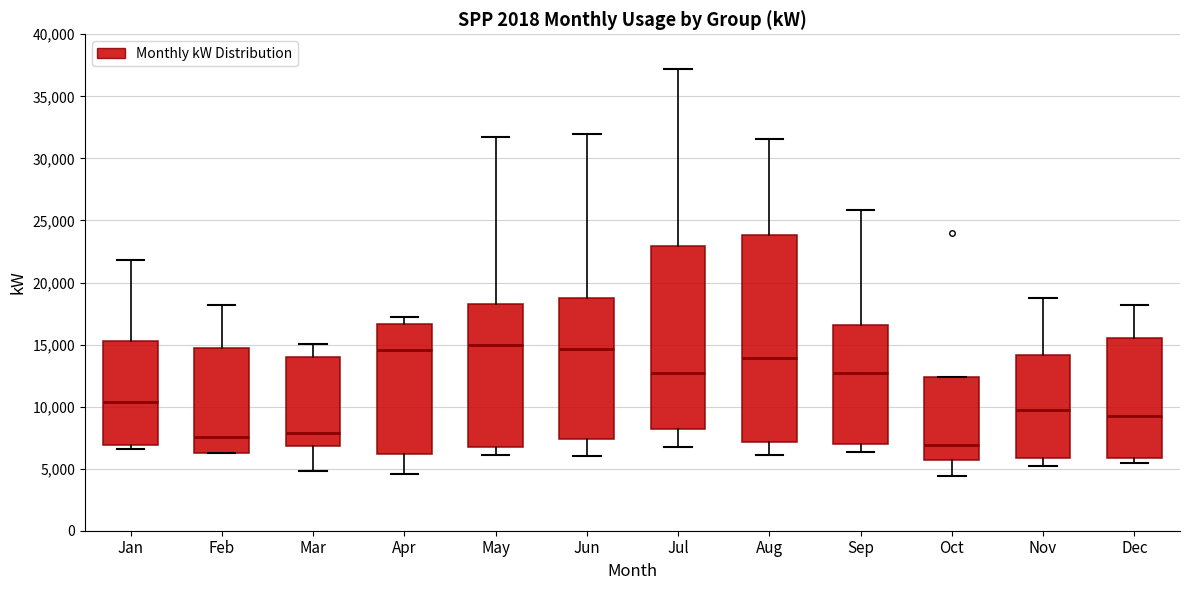

Which box has the lowest median line?

Oct